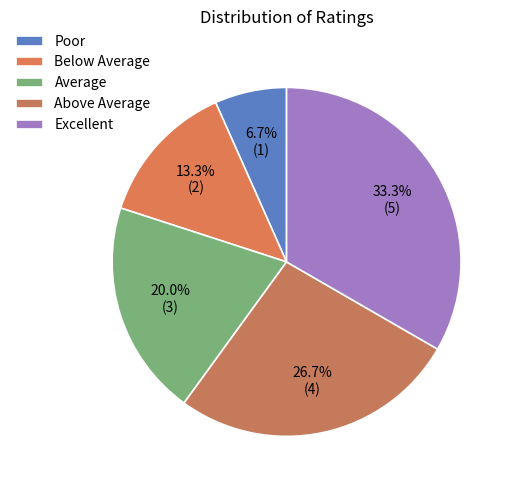

Is it true that Excellent is 33% of the pie?

True